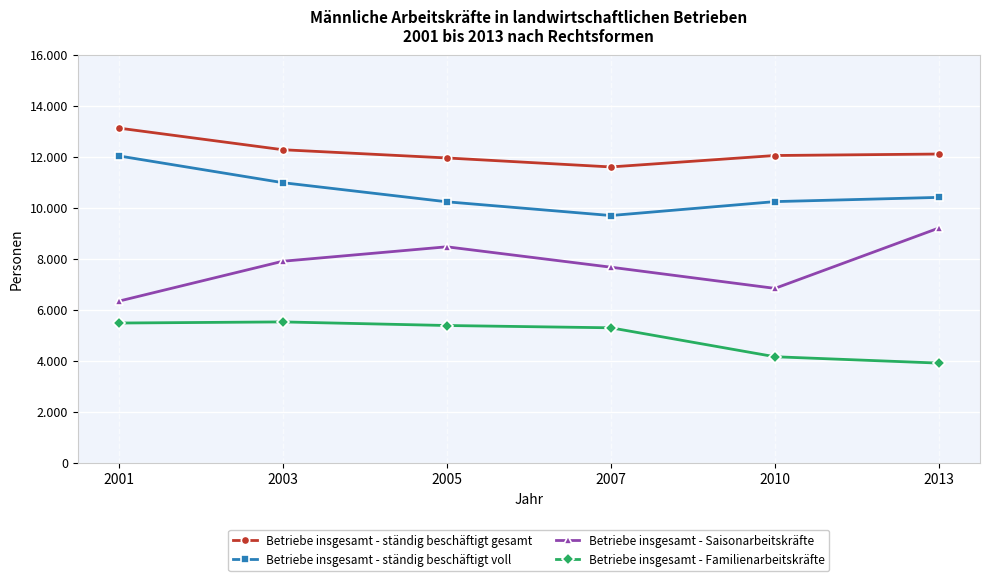

What is the minimum value for Betriebe insgesamt - ständig beschäftigt voll?

9688